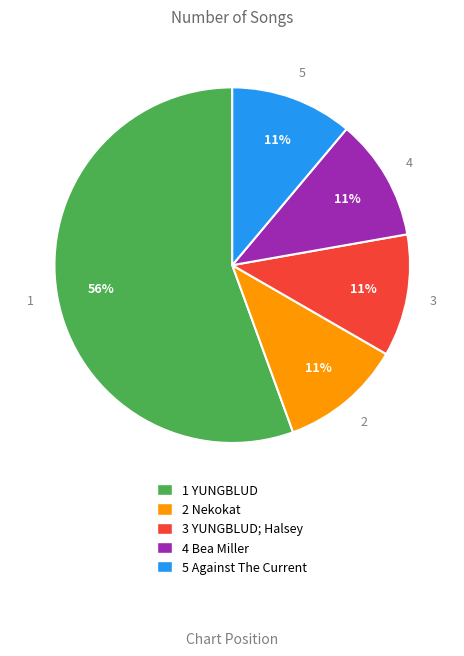

Is there a majority slice in this chart?

Yes